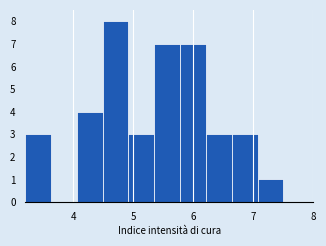

Reading left to right, list every bar in this chart as the range it spans on the x-axis followed by its height. Neither the bar edges nor the heights are printed on the chart, so give them approximately, as read against the axes.

3.20 to 3.63: 3
3.63 to 4.06: 0
4.06 to 4.49: 4
4.49 to 4.92: 8
4.92 to 5.35: 3
5.35 to 5.78: 7
5.78 to 6.21: 7
6.21 to 6.64: 3
6.64 to 7.07: 3
7.07 to 7.50: 1